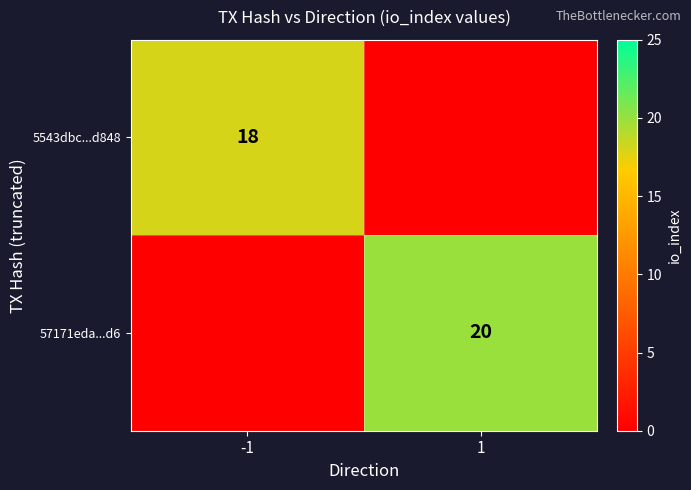

The 57171eda...d6 series shows 20 at 1. True or false?

True